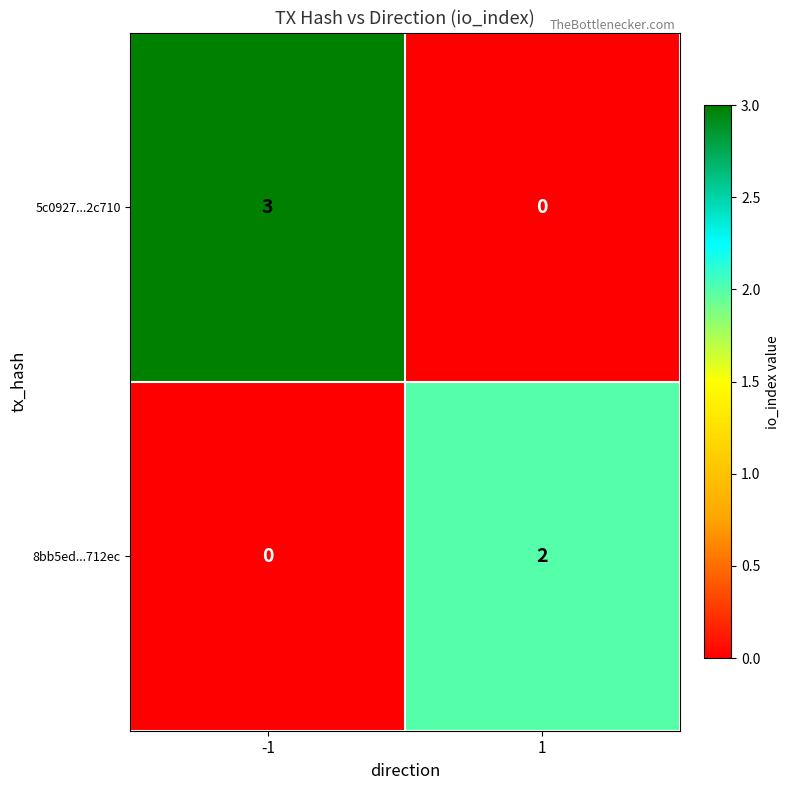

Reading right to left, list all the values displayed in this chart.

5c0927...2c710: 1=0	-1=3
8bb5ed...712ec: 1=2	-1=0